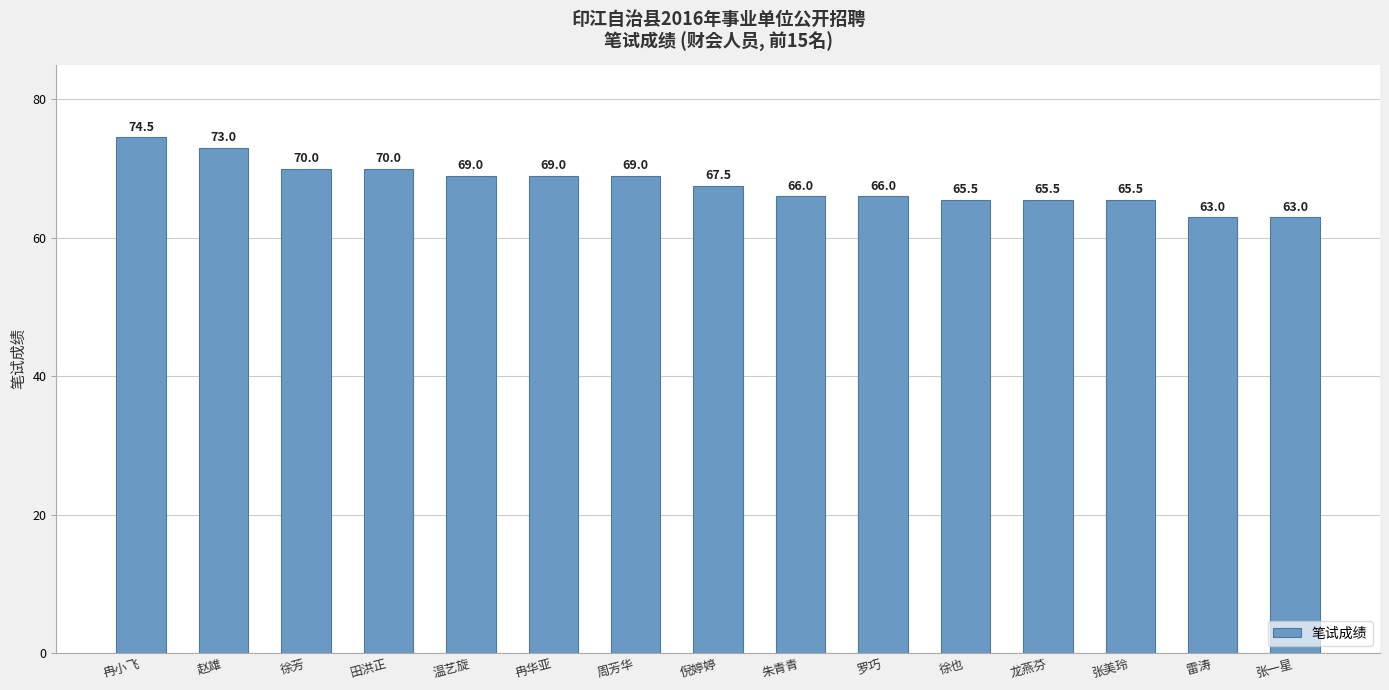

What is the label of the 12th bar from the right?

田洪正